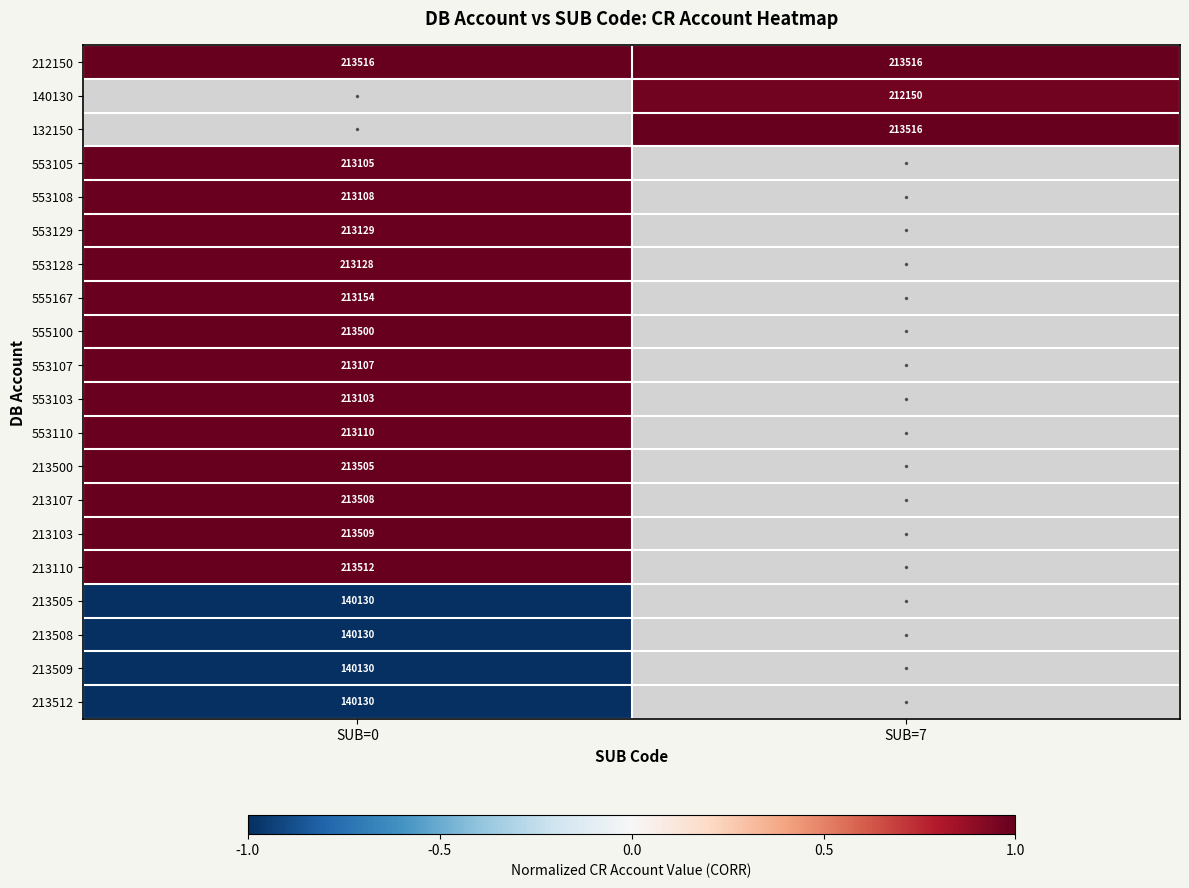

Is it true that 553107 equals 57448 at SUB=0?

False